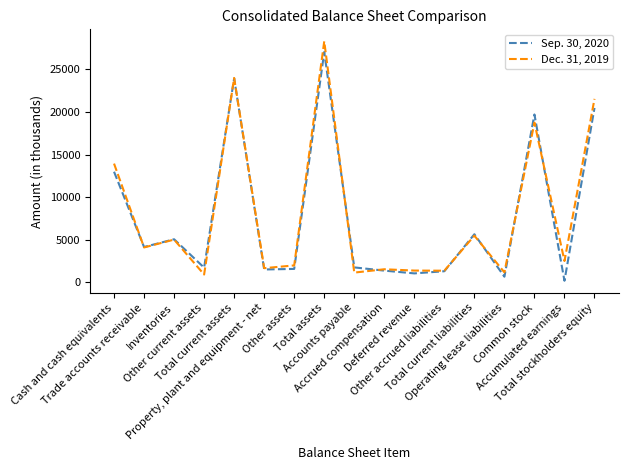

At which label is Dec. 31, 2019 closest to 14602?

Cash and cash equivalents